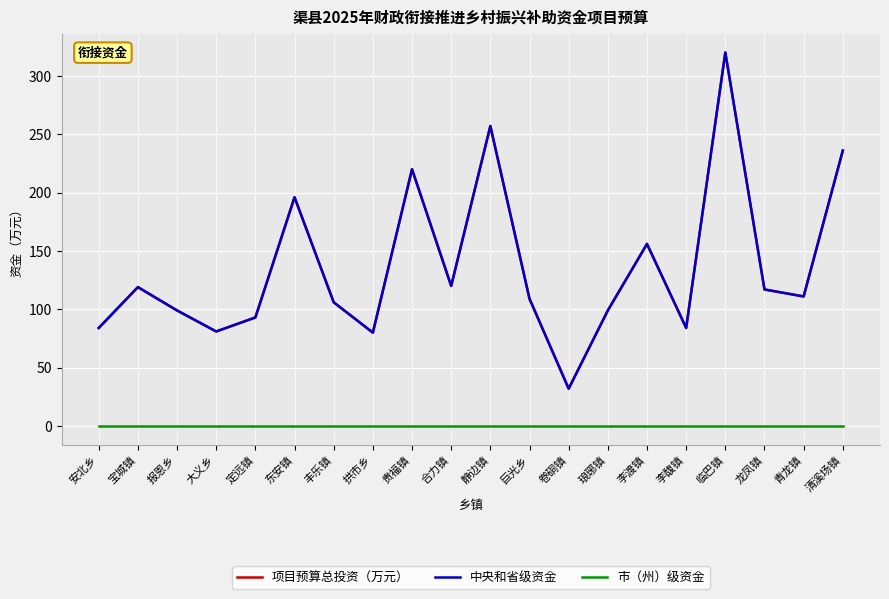

List the series in order of their peak value, highest first.

项目预算总投资（万元）, 中央和省级资金, 市（州）级资金